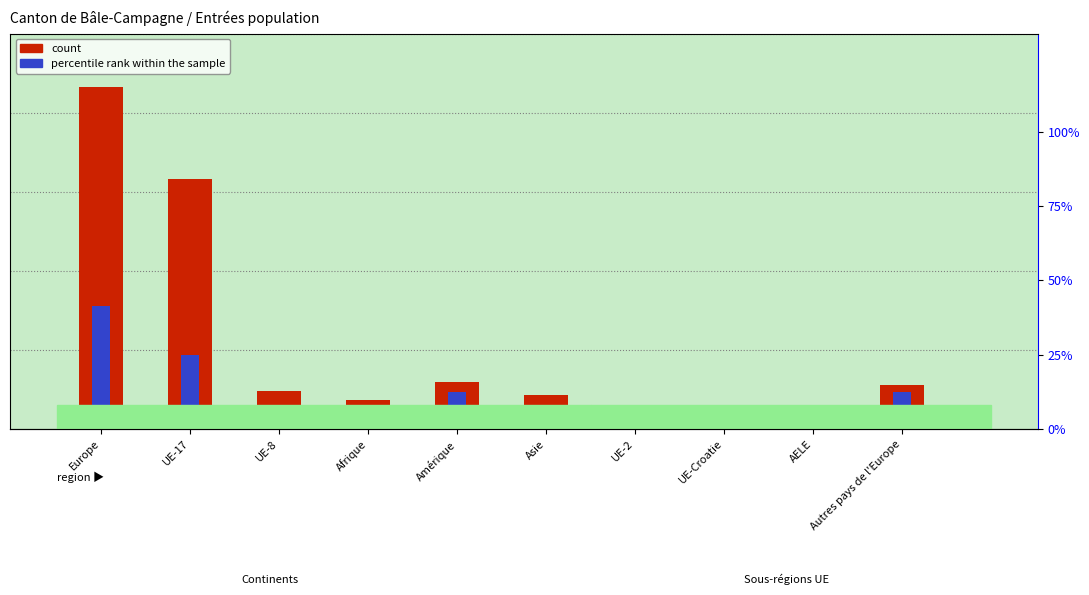

Reading left to right, transcribe all the data shown in this chart.

count: Europe=2162	UE-17=1583	UE-8=242	Afrique=186	Amérique=297	Asie=214	UE-2=39	UE-Croatie=16	AELE=5	Autres pays de l'Europe=277
percentile rank within the sample: Europe=779	UE-17=470	UE-8=40	Afrique=40	Amérique=234	Asie=132	UE-2=22	UE-Croatie=12	AELE=2	Autres pays de l'Europe=233